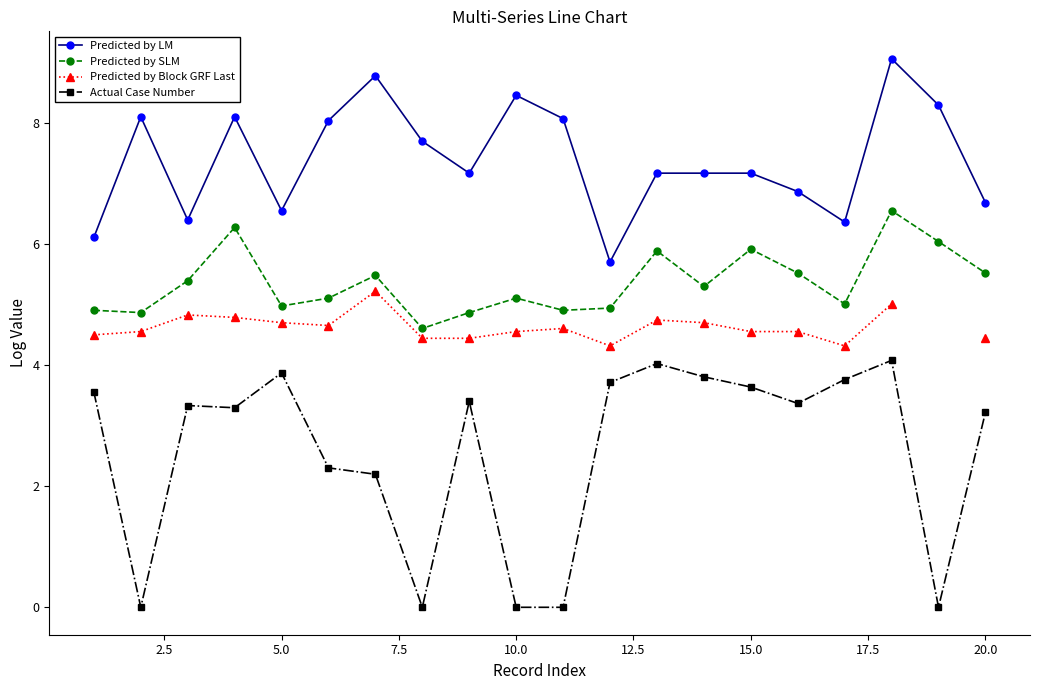

True or false: Predicted by SLM and Actual Case Number cross at least once.

False